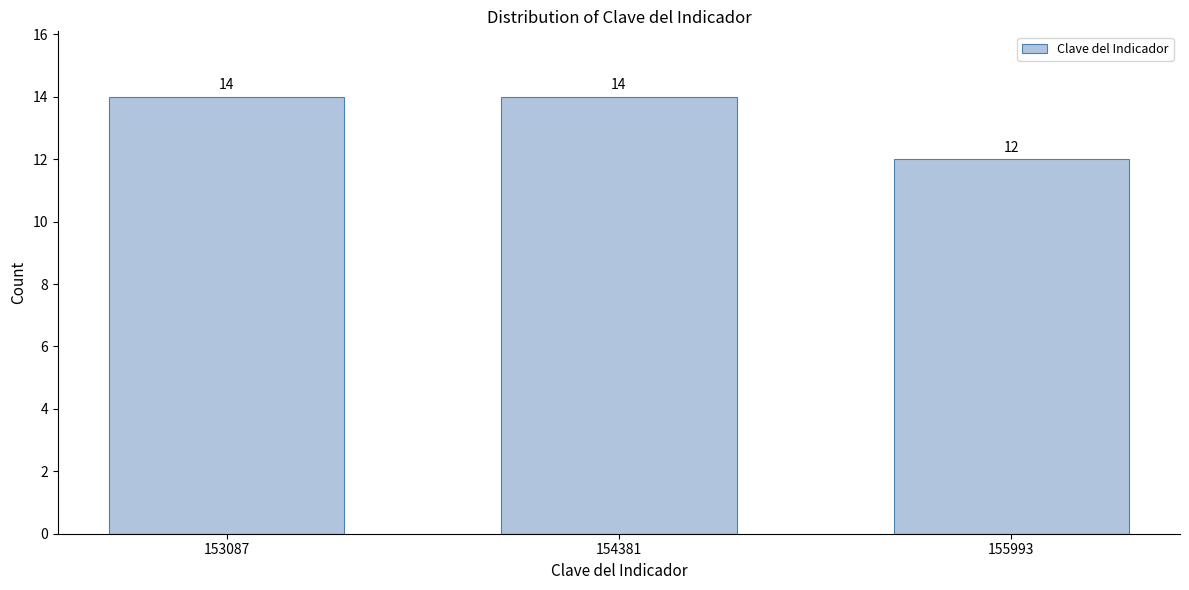

Reading right to left, list all the values displayed in this chart.

155993=12	154381=14	153087=14